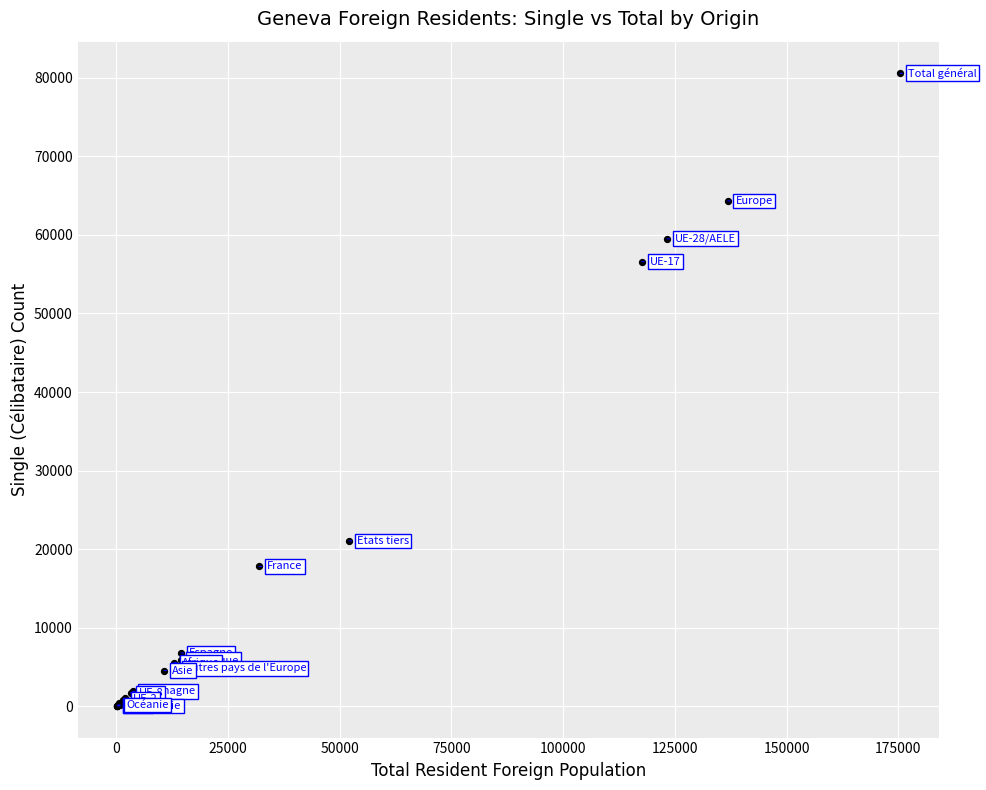

What Y value in the scatter plot is closest to 40309?

56600